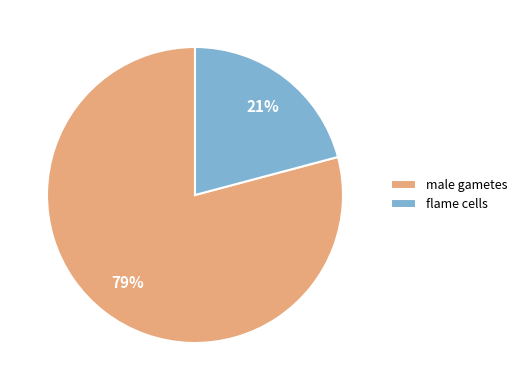

Is there any slice that represents more than half of the pie?

Yes